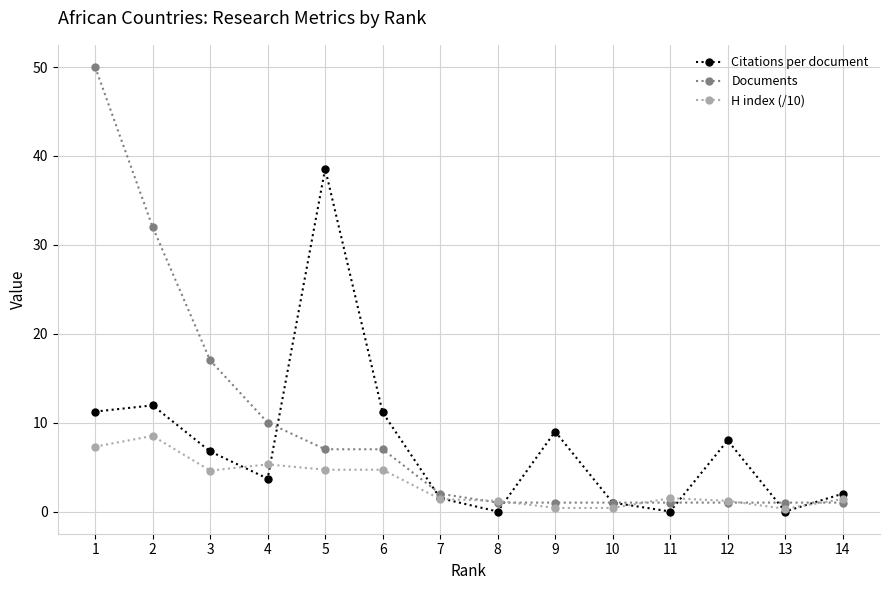

In Citations per document, how many points are lower than both neighbors (excluding endpoints)?

4